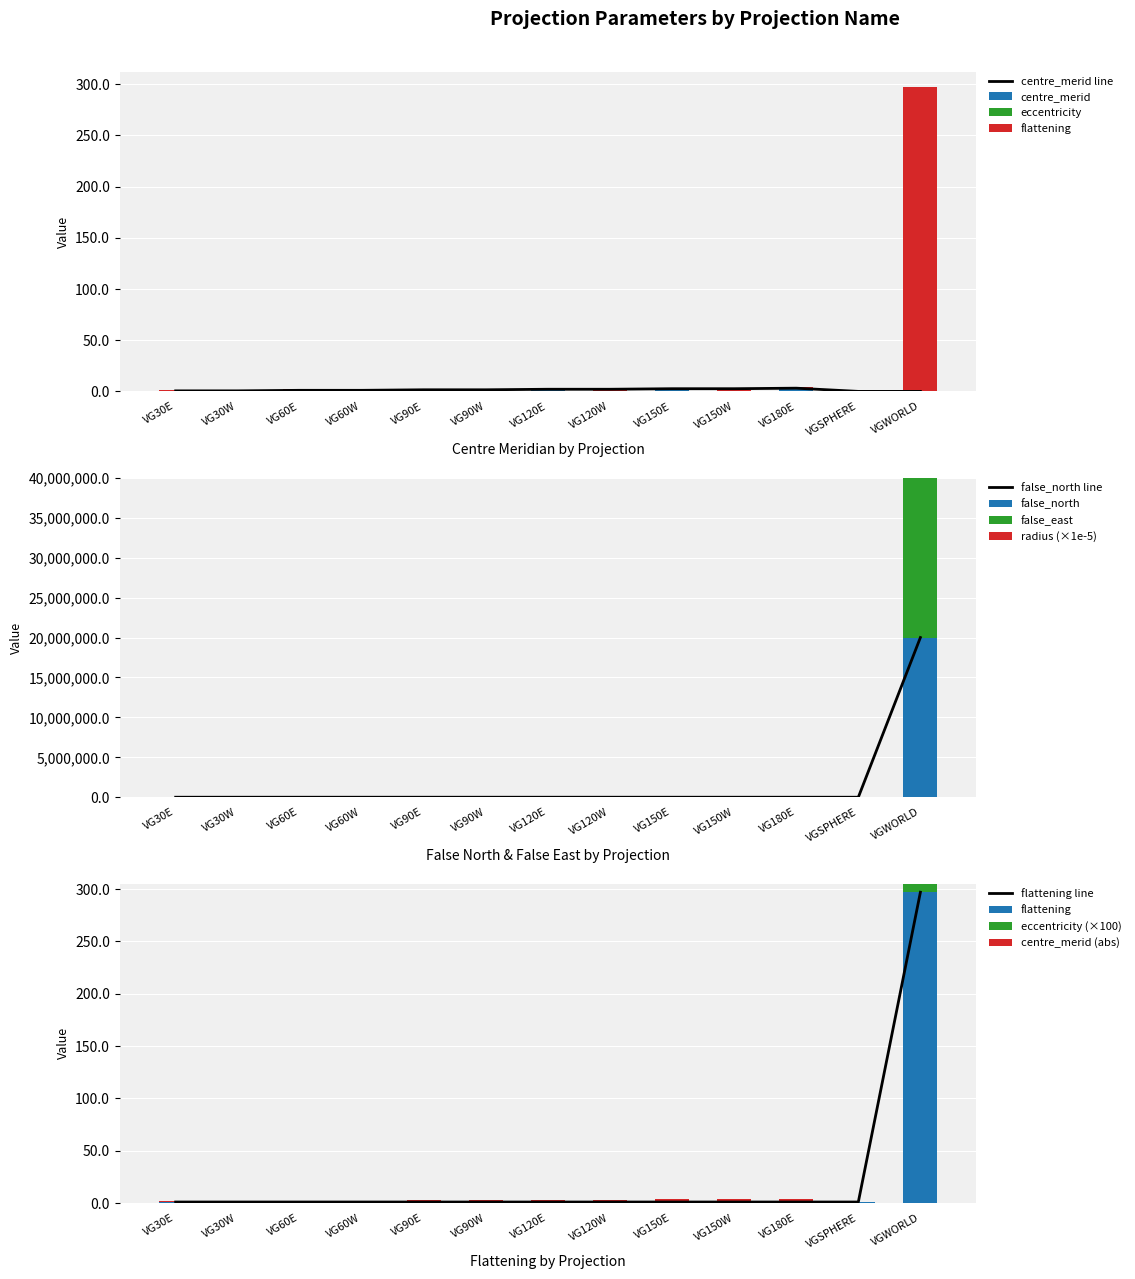

What is the maximum value for false_north?

20000000.0